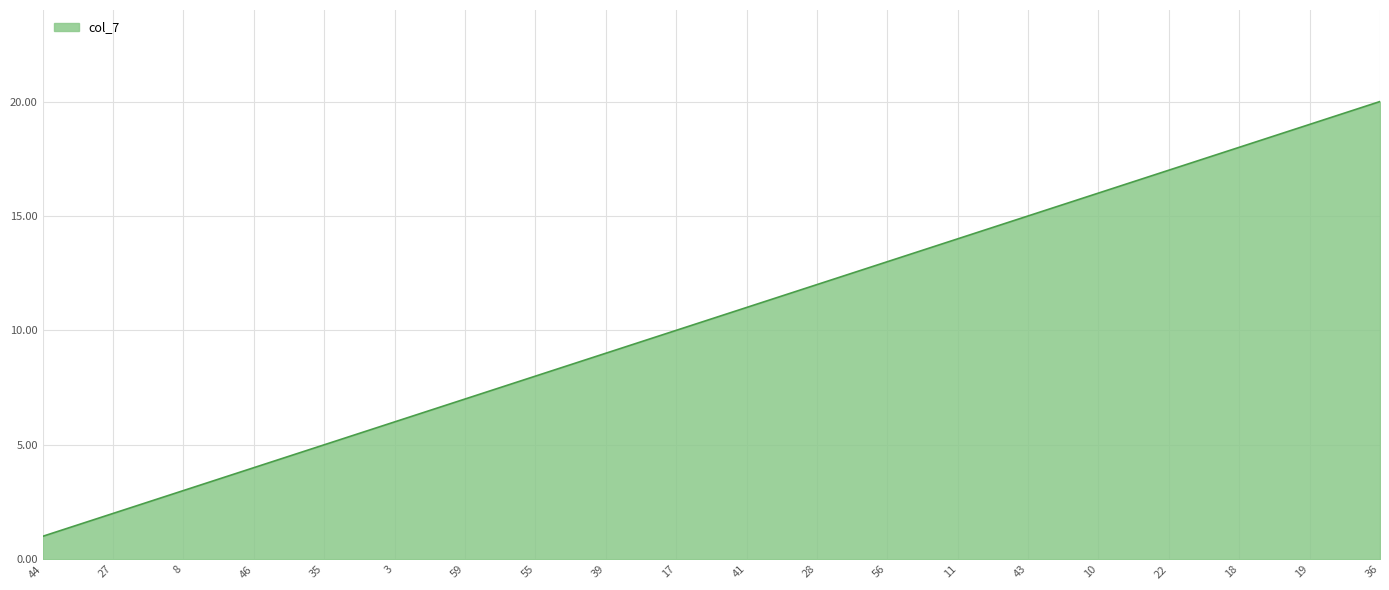

List the labels in order of value, largest first.

36, 19, 18, 22, 10, 43, 11, 56, 28, 41, 17, 39, 55, 59, 3, 35, 46, 8, 27, 44